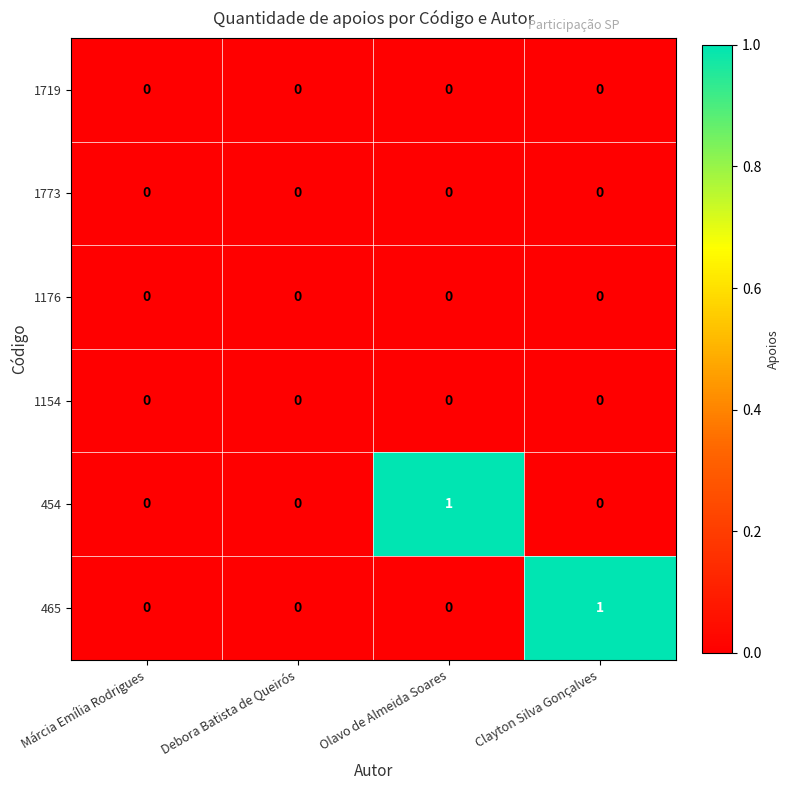

Which series changed the most between Márcia Emília Rodrigues and Clayton Silva Gonçalves?

465